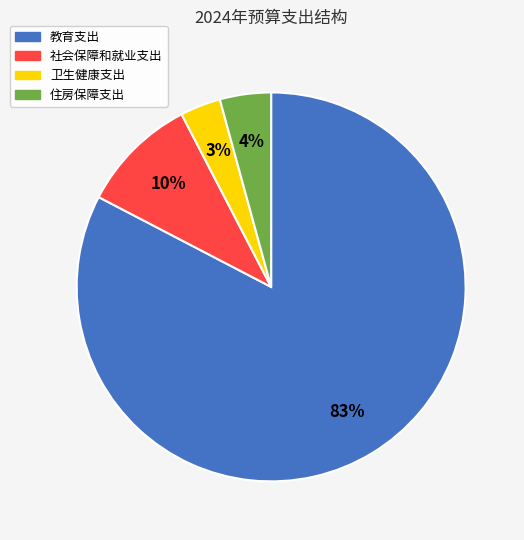

Which has a higher value, 社会保障和就业支出 or 住房保障支出?

社会保障和就业支出